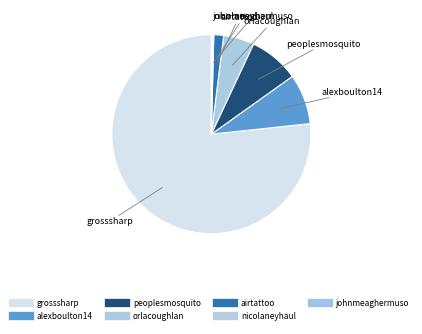

The airtattoo slice represents 2% of the pie. True or false?

True